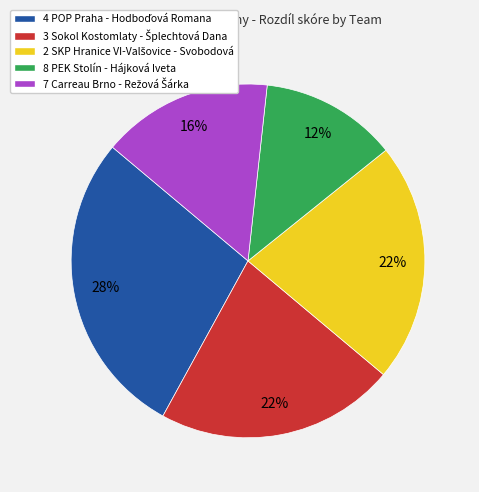

Which slice is the smallest?

8 PEK Stolín - Hájková Iveta